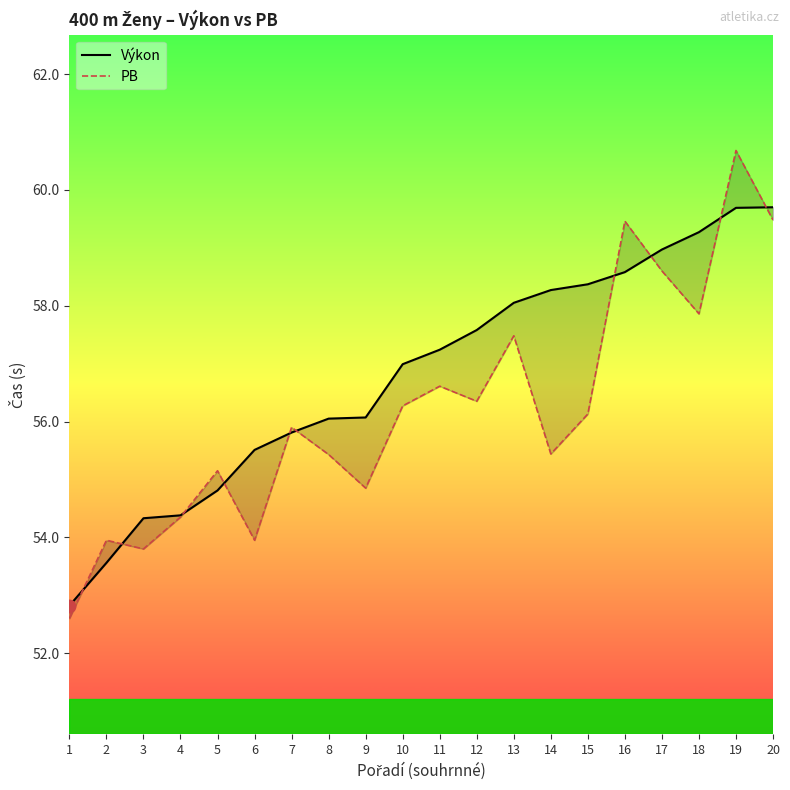

What are all the series names shown in the legend?

Výkon, PB